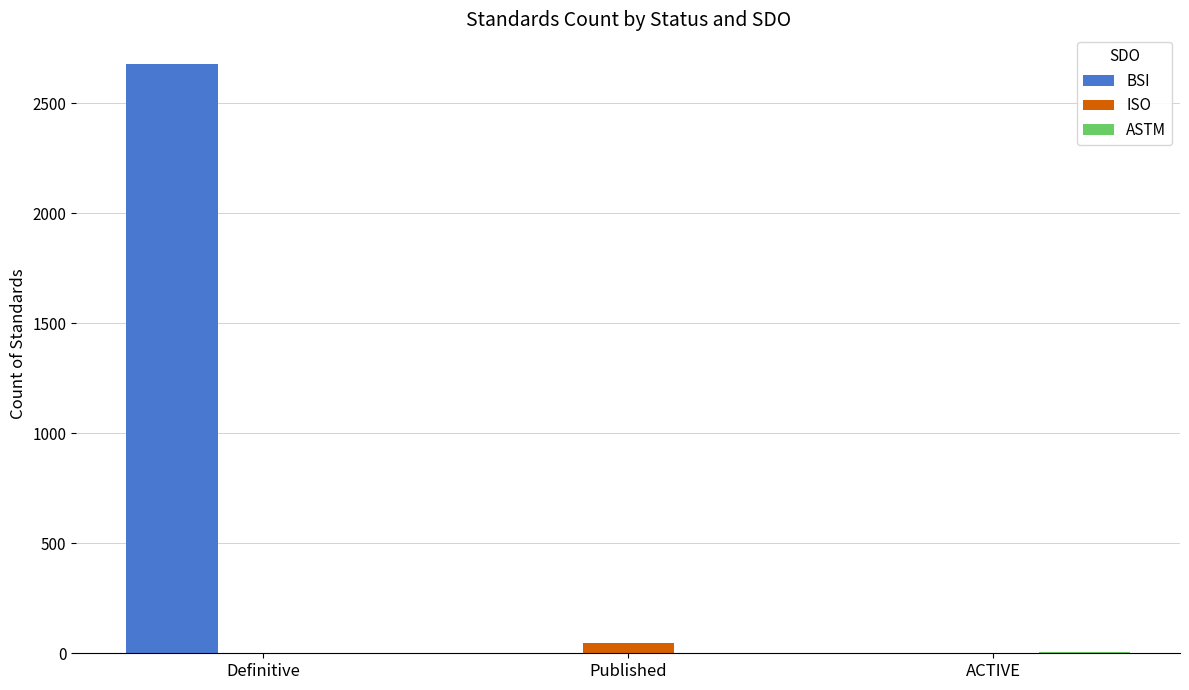

How many series are shown in this chart?

3